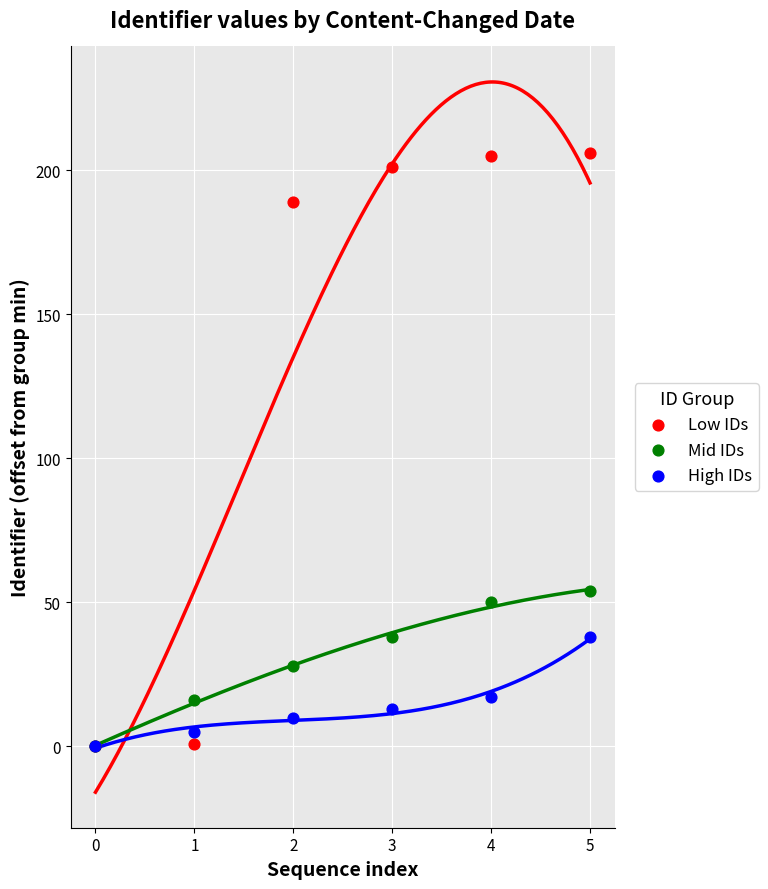

Across all series, what Y value is closest to 103?

54